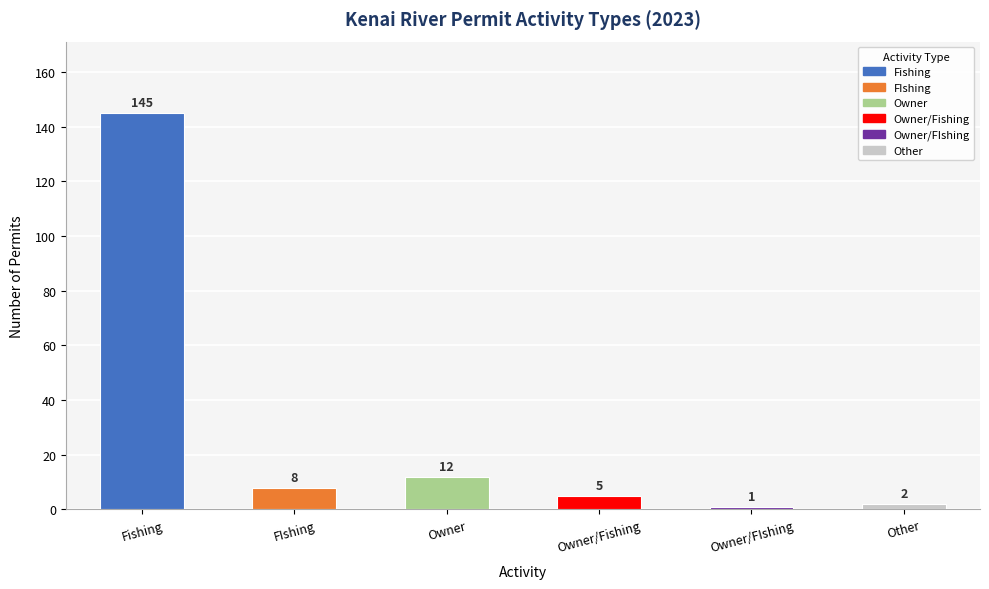

List the labels in order of value, smallest first.

Owner/FIshing, Other, Owner/Fishing, FIshing, Owner, Fishing